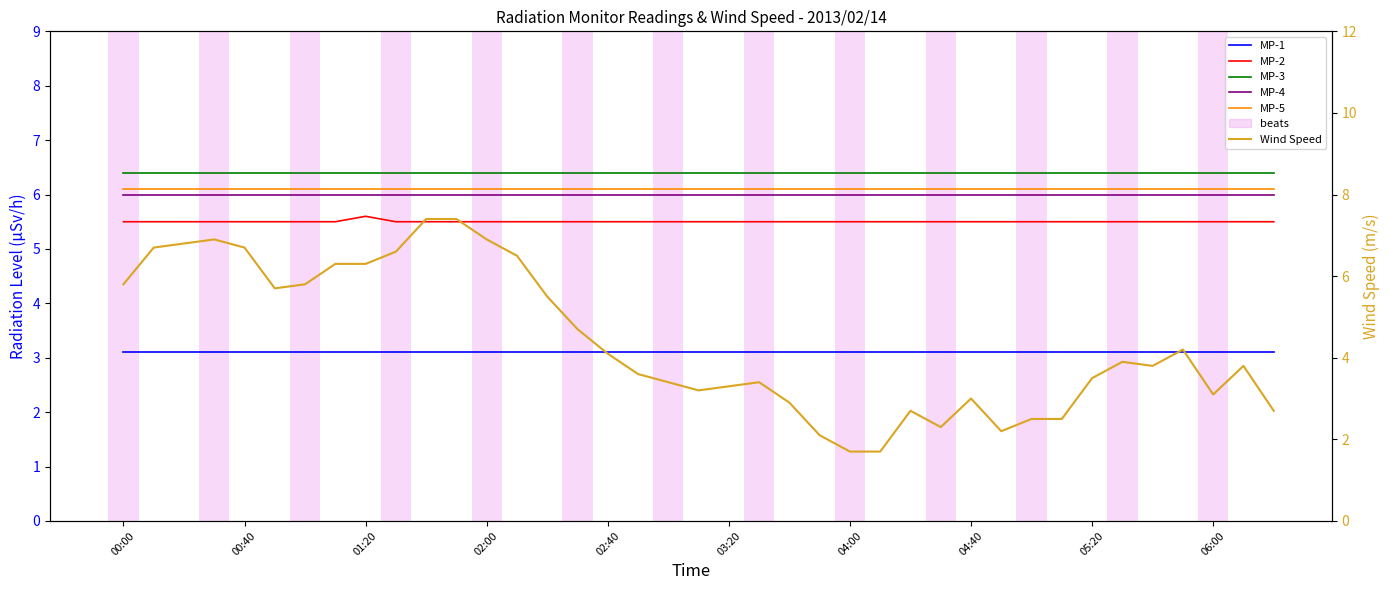

True or false: MP-1 and MP-5 cross at least once.

False